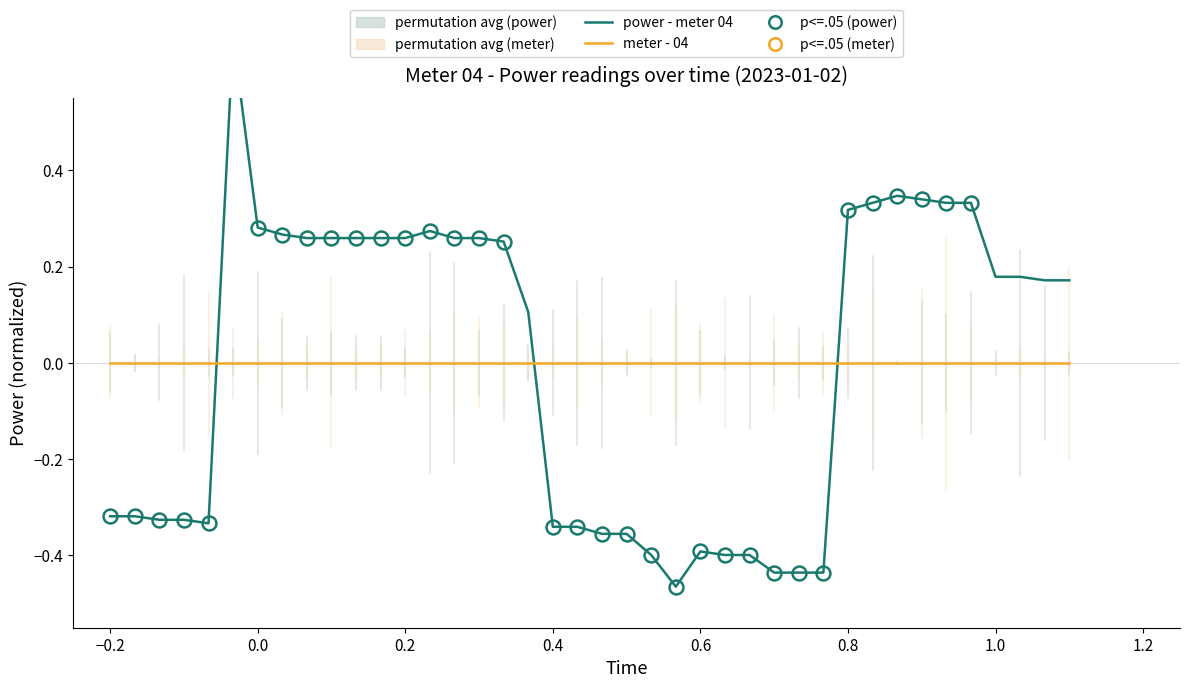

The power - meter 04 series shows -0.4 at 0.6. True or false?

True